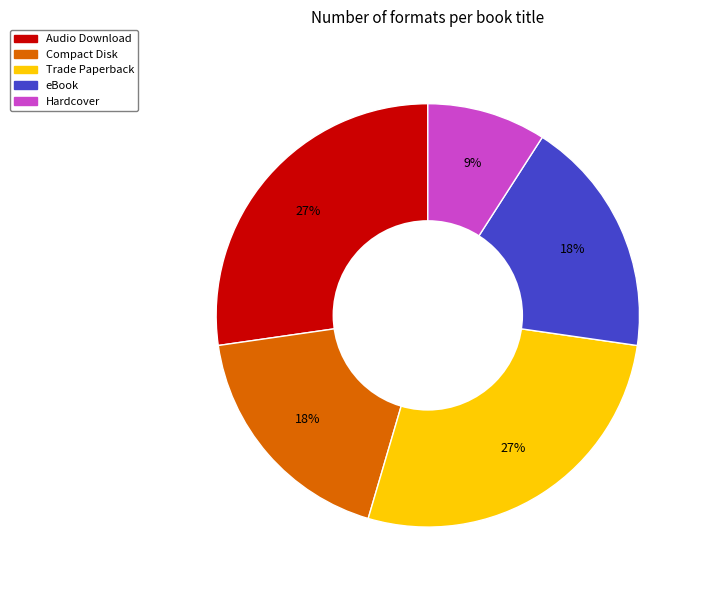

Count the number of slices in the pie.

5